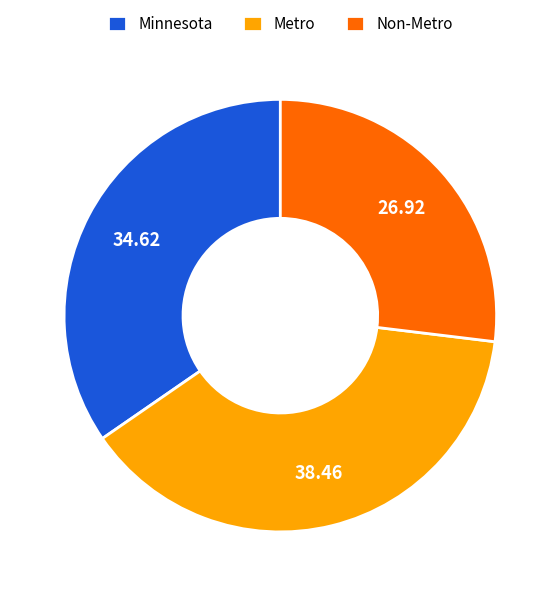

What is the largest slice in the pie chart?

Metro